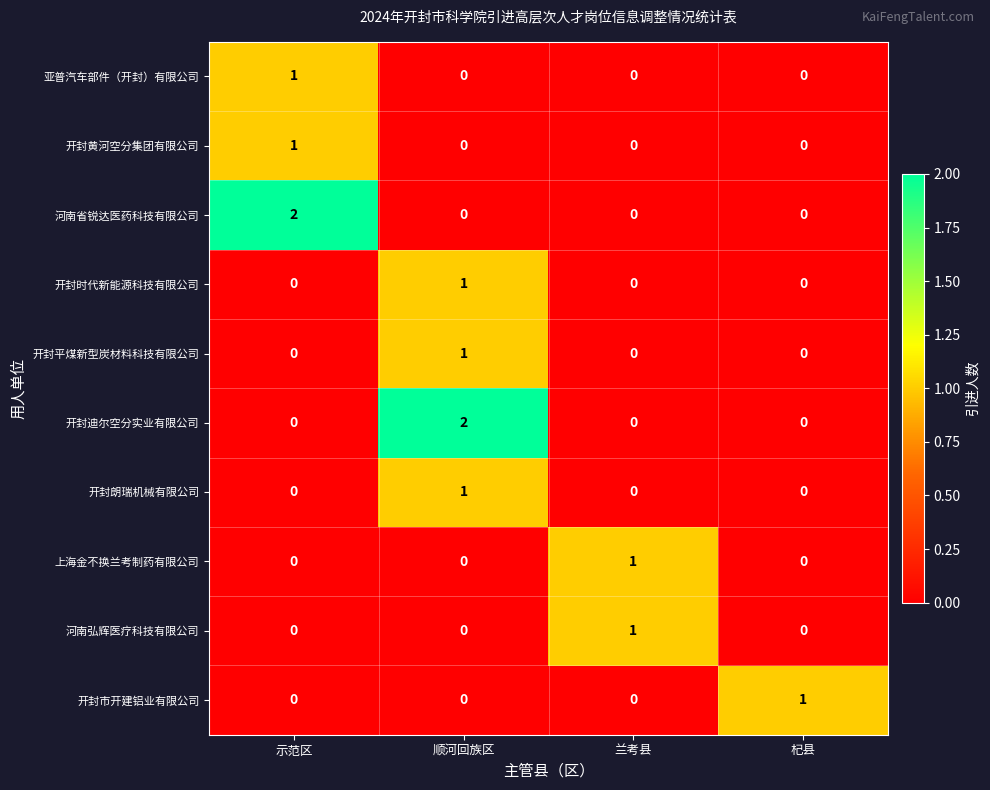

The 上海金不换兰考制药有限公司 series shows 0 at 杞县. True or false?

True